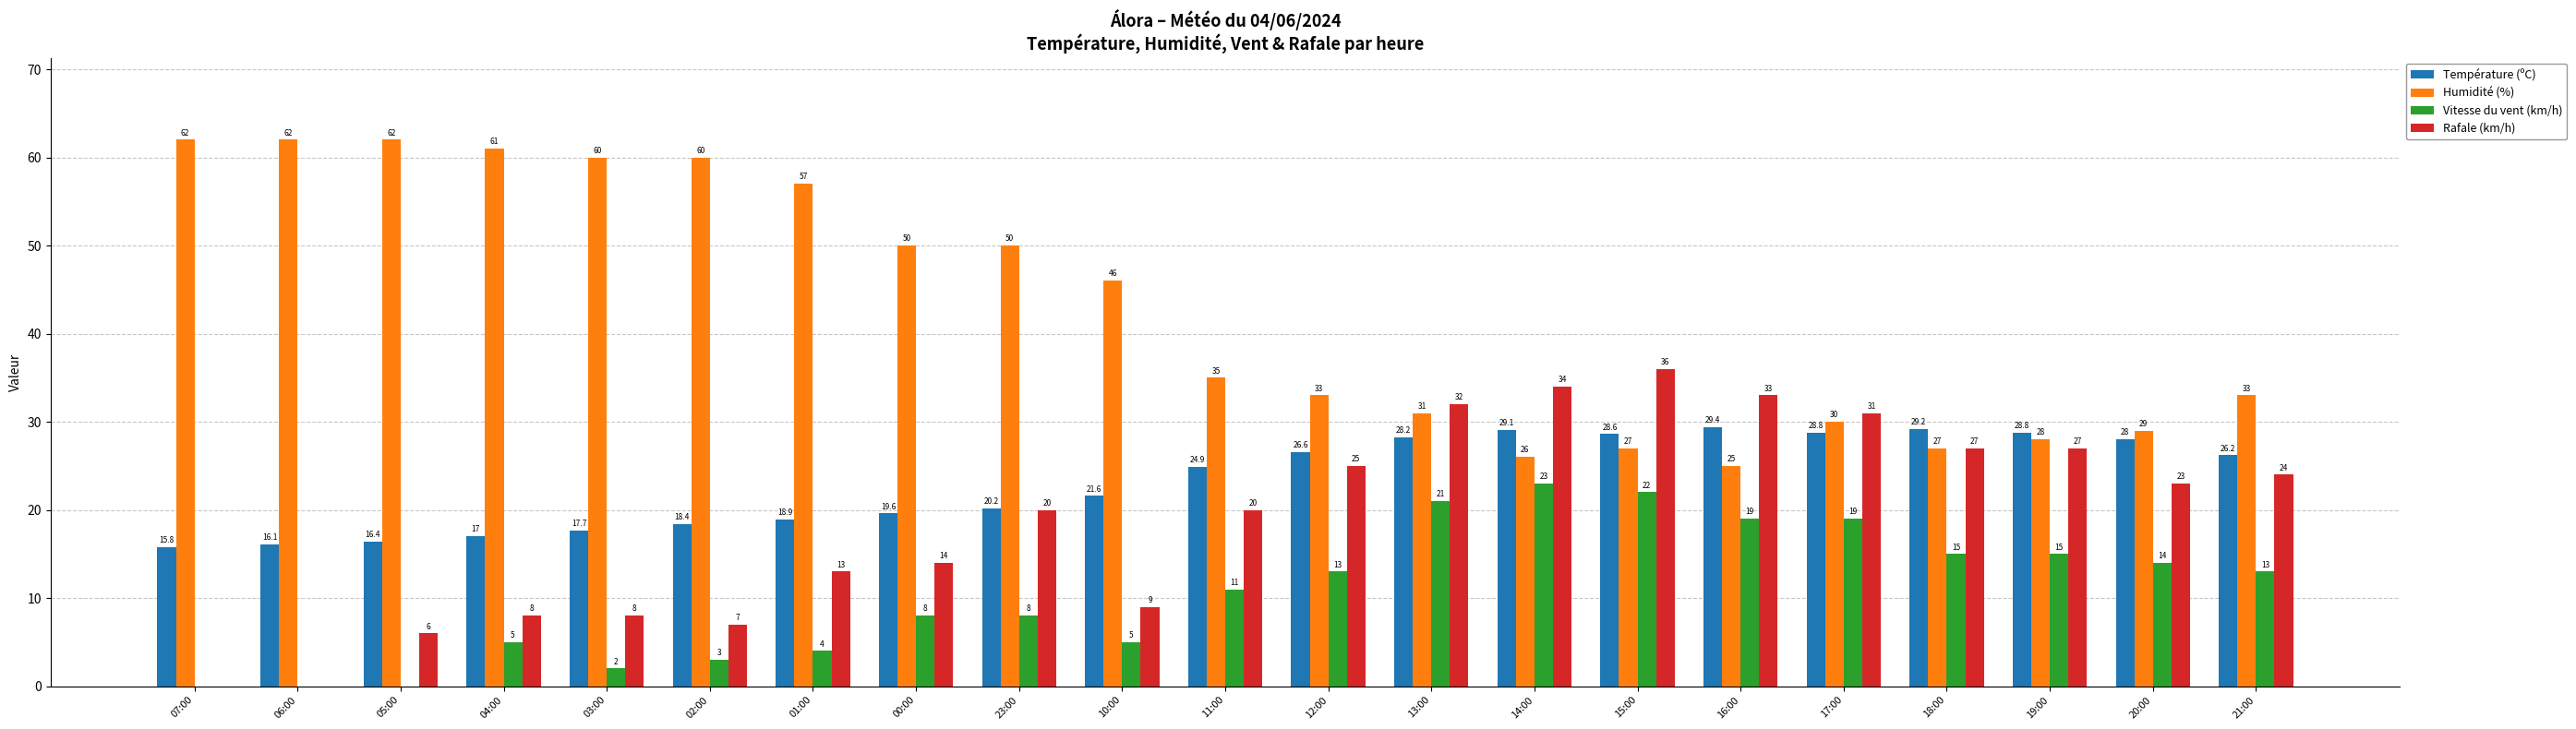

How many groups of bars are there?

21